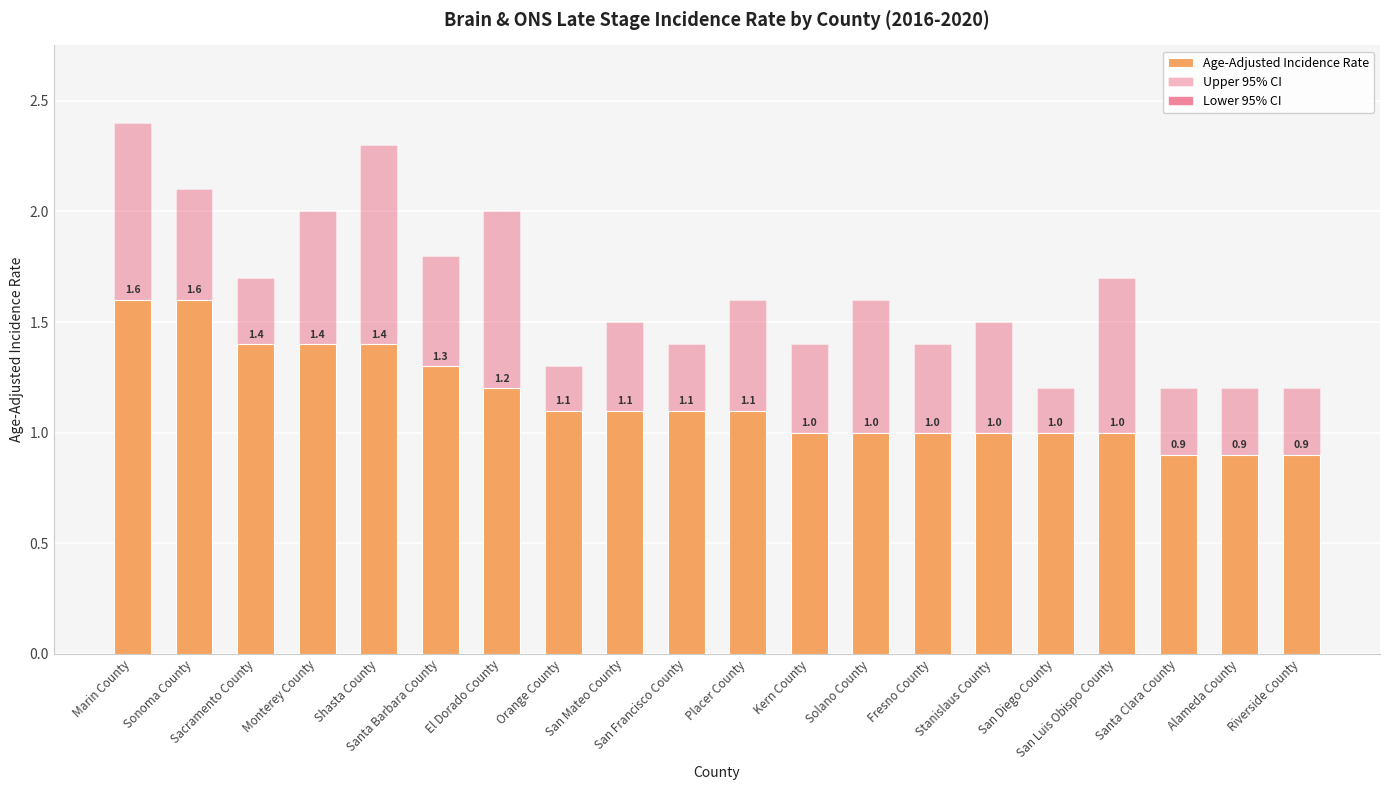

Is it true that Lower 95% CI equals 1.7 at Sonoma County?

False